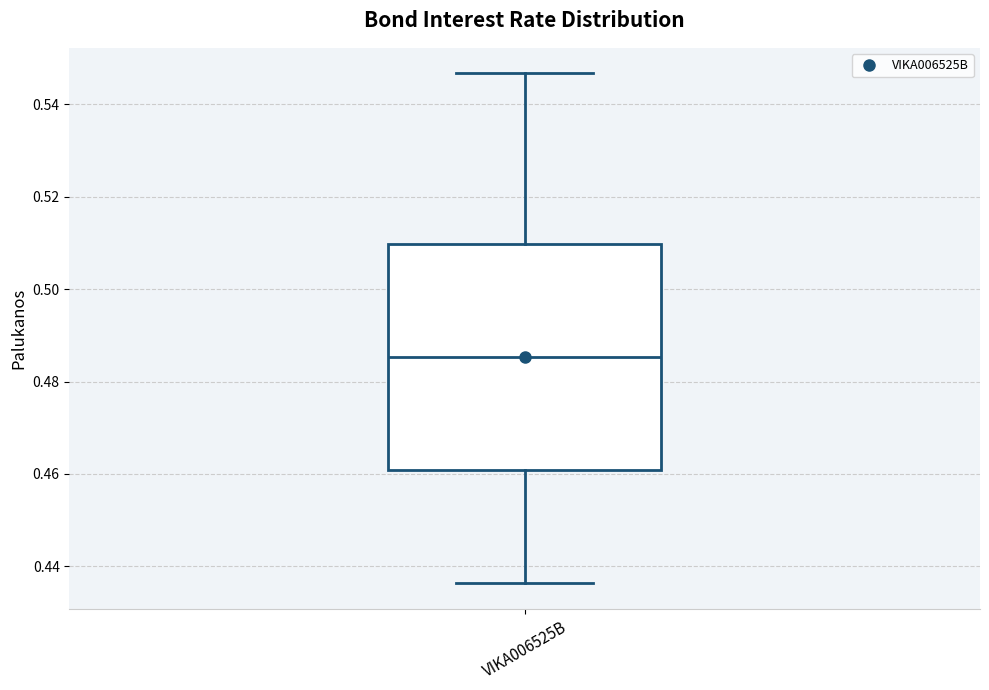

Read this box plot against the y-axis: the position of the median line, the range covered by the box, and the ends of both whiskers. The values are not printed on the chart, so give them approximately, as read against the axis.

median 0.486, box 0.460 to 0.510, whiskers 0.436 to 0.546